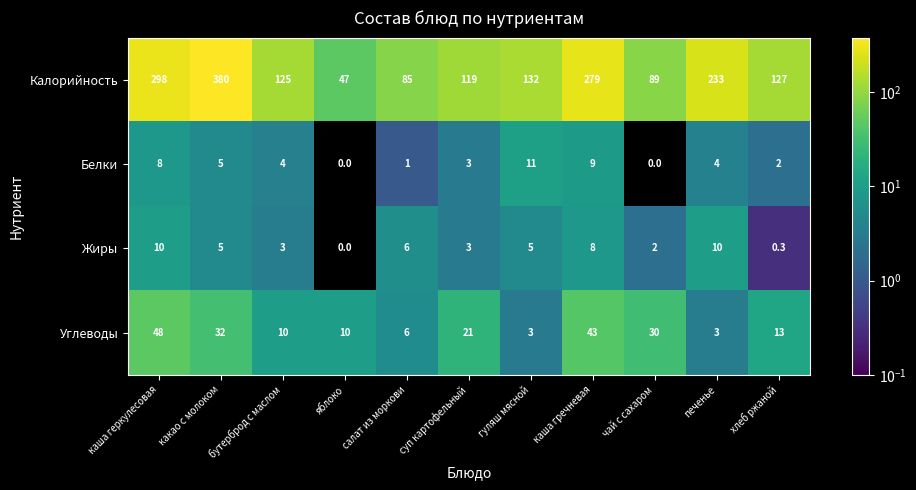

Which label corresponds to the largest value in the chart?

какао с молоком